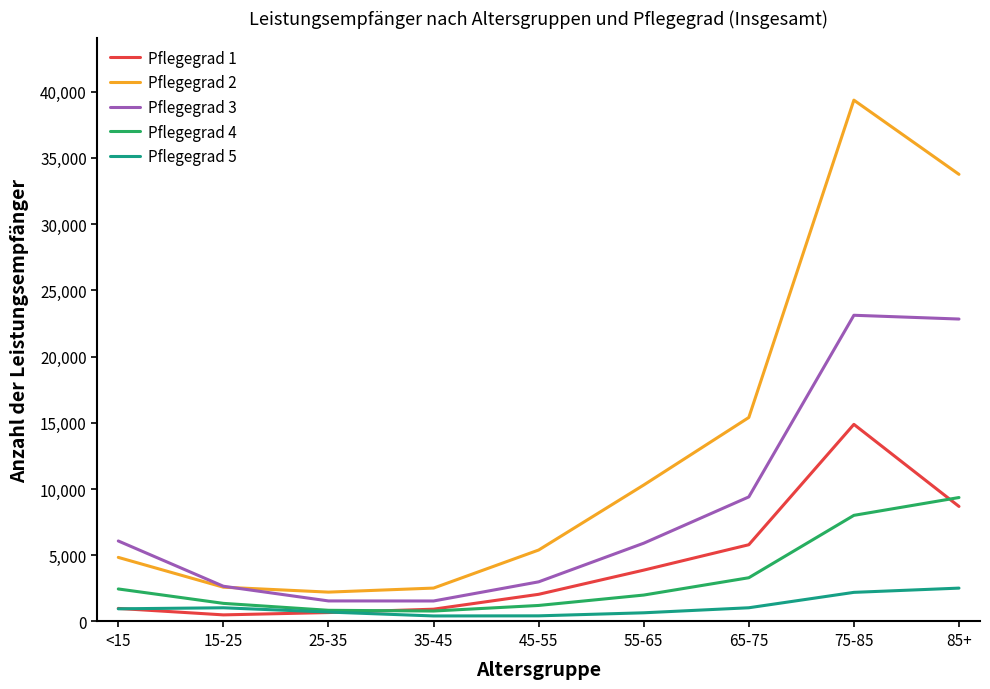

List the series in order of their peak value, highest first.

Pflegegrad 2, Pflegegrad 3, Pflegegrad 1, Pflegegrad 4, Pflegegrad 5